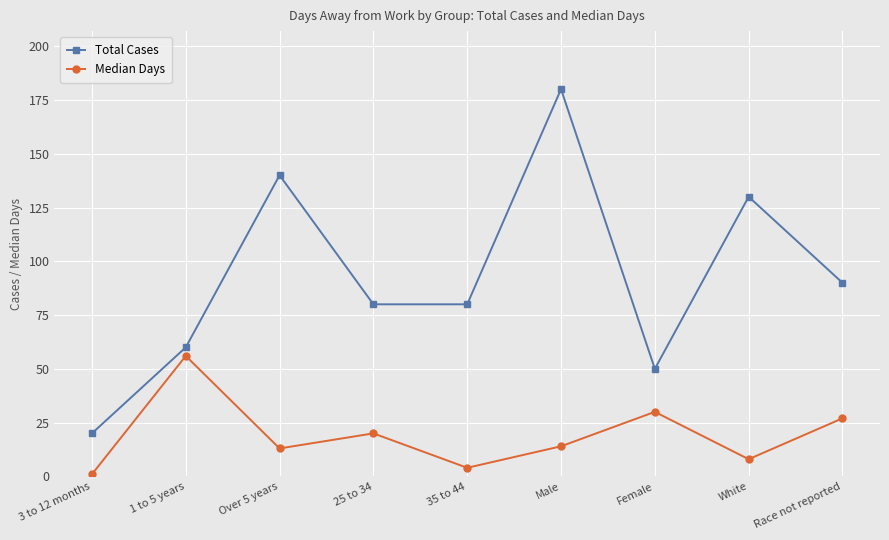

What is the smallest value displayed?

1